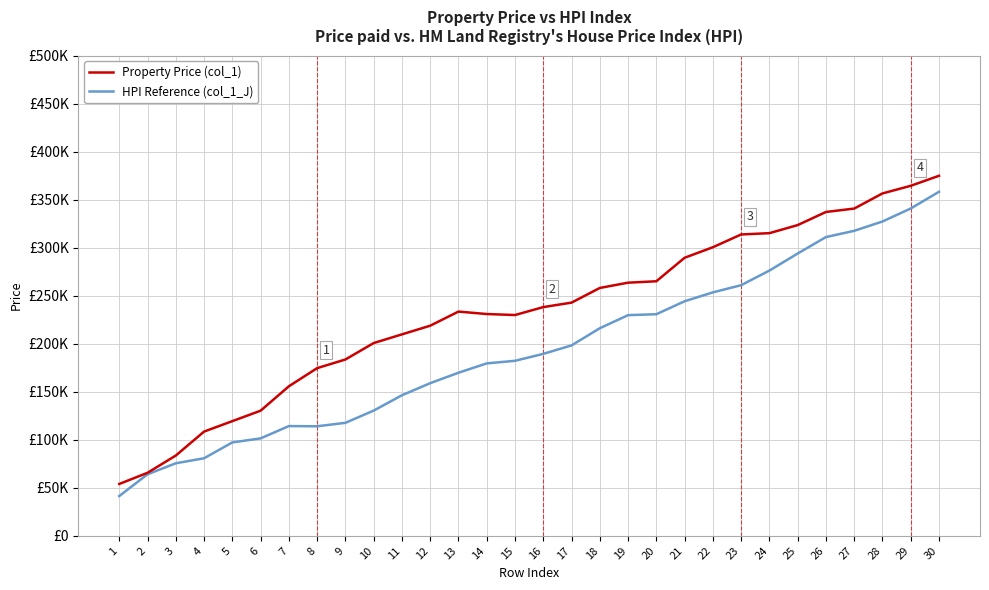

Rank the series by their maximum value, from lowest to highest.

HPI Reference (col_1_J), Property Price (col_1)